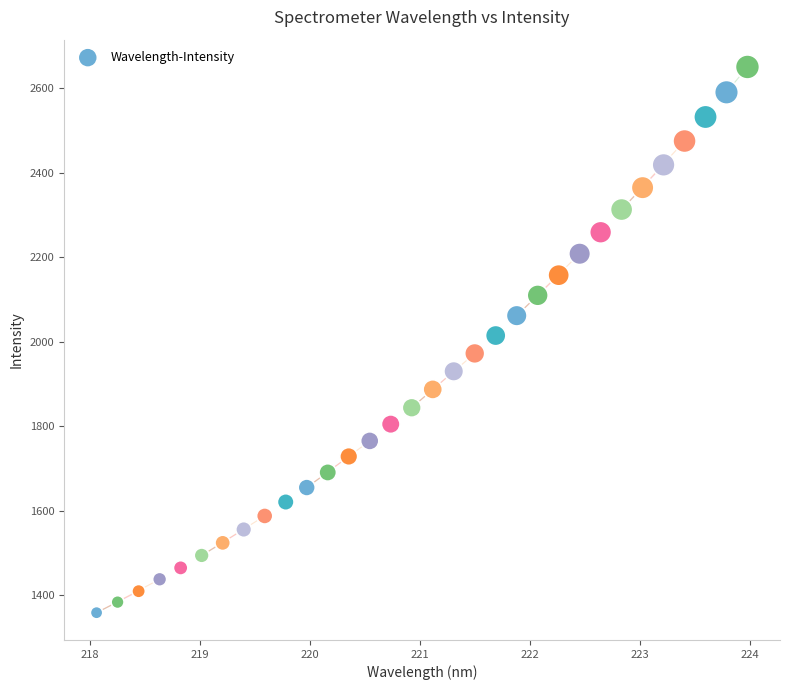

What is the range of X values (max minus min)?

5.9